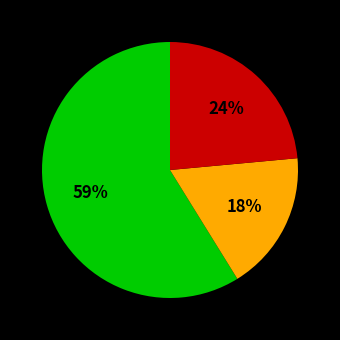

Is there any slice that represents more than half of the pie?

Yes